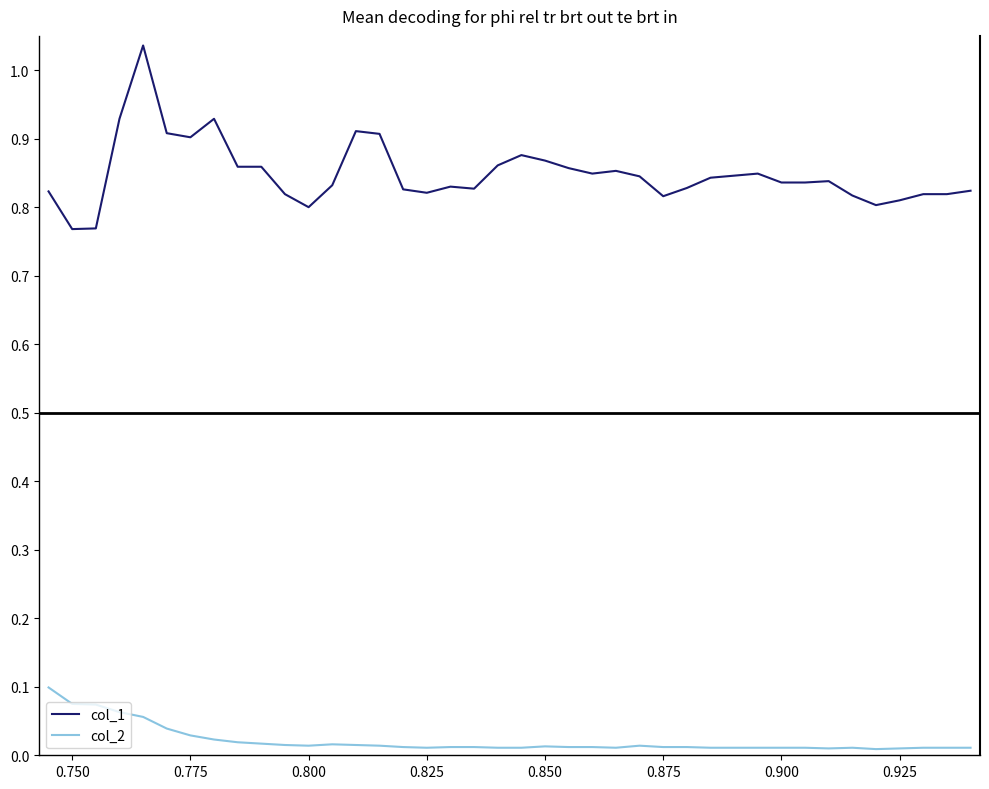

Which series has the widest spread of values?

col_1